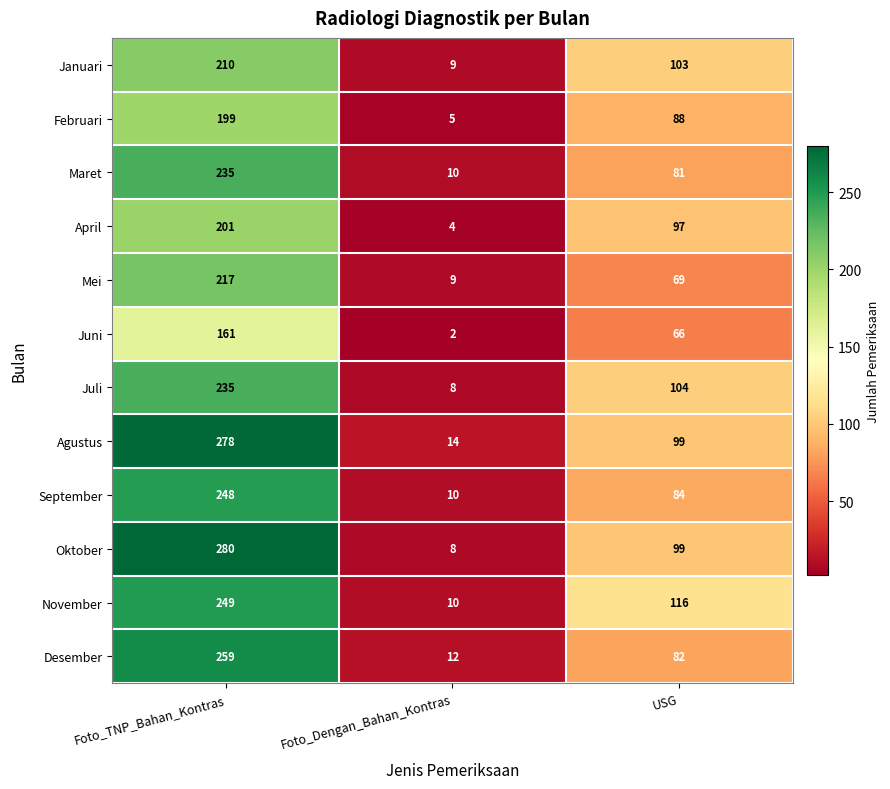

Which series has the widest spread of values?

Oktober